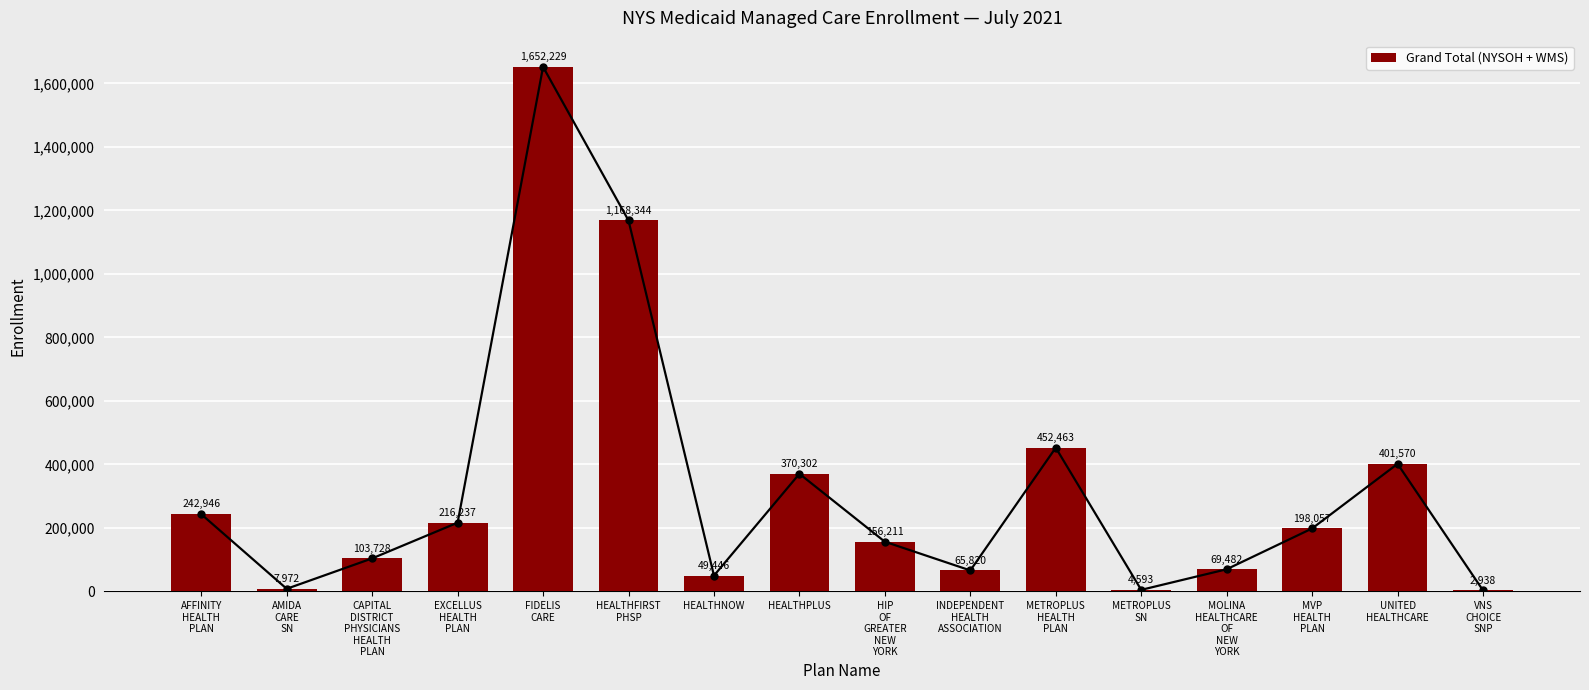

What is the change in value from HEALTHPLUS to UNITED
HEALTHCARE?

+31268